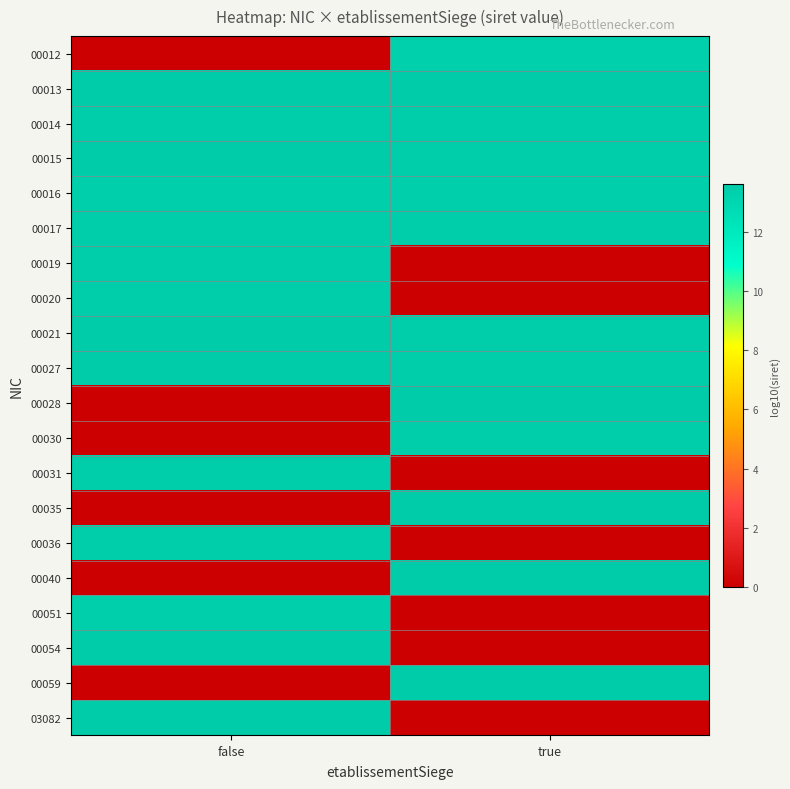

At false, list the series in order from largest to smallest.

00054, 00015, 00013, 00021, 00027, 03082, 00031, 00014, 00019, 00036, 00017, 00020, 00051, 00016, 00012, 00028, 00030, 00035, 00040, 00059